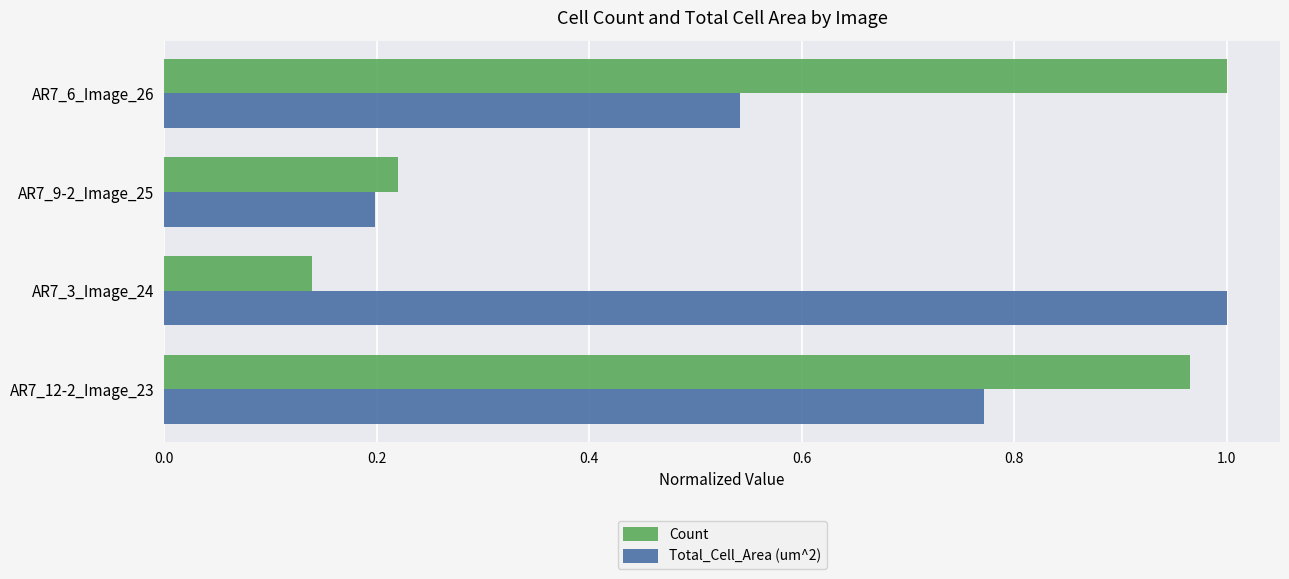

List the labels in order of Count value, largest first.

AR7_6_Image_26, AR7_12-2_Image_23, AR7_9-2_Image_25, AR7_3_Image_24